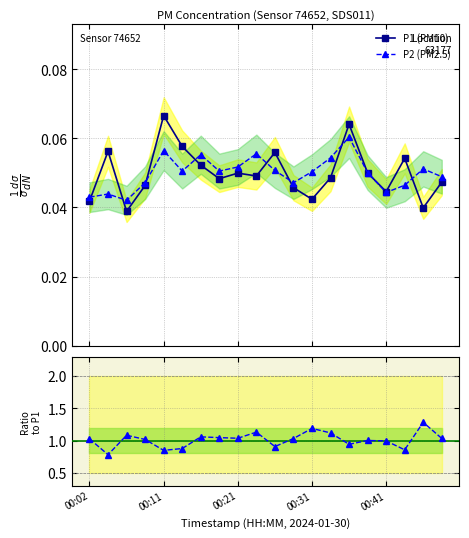

Count the P1 (PM10) values in the range 0 to 1.

20